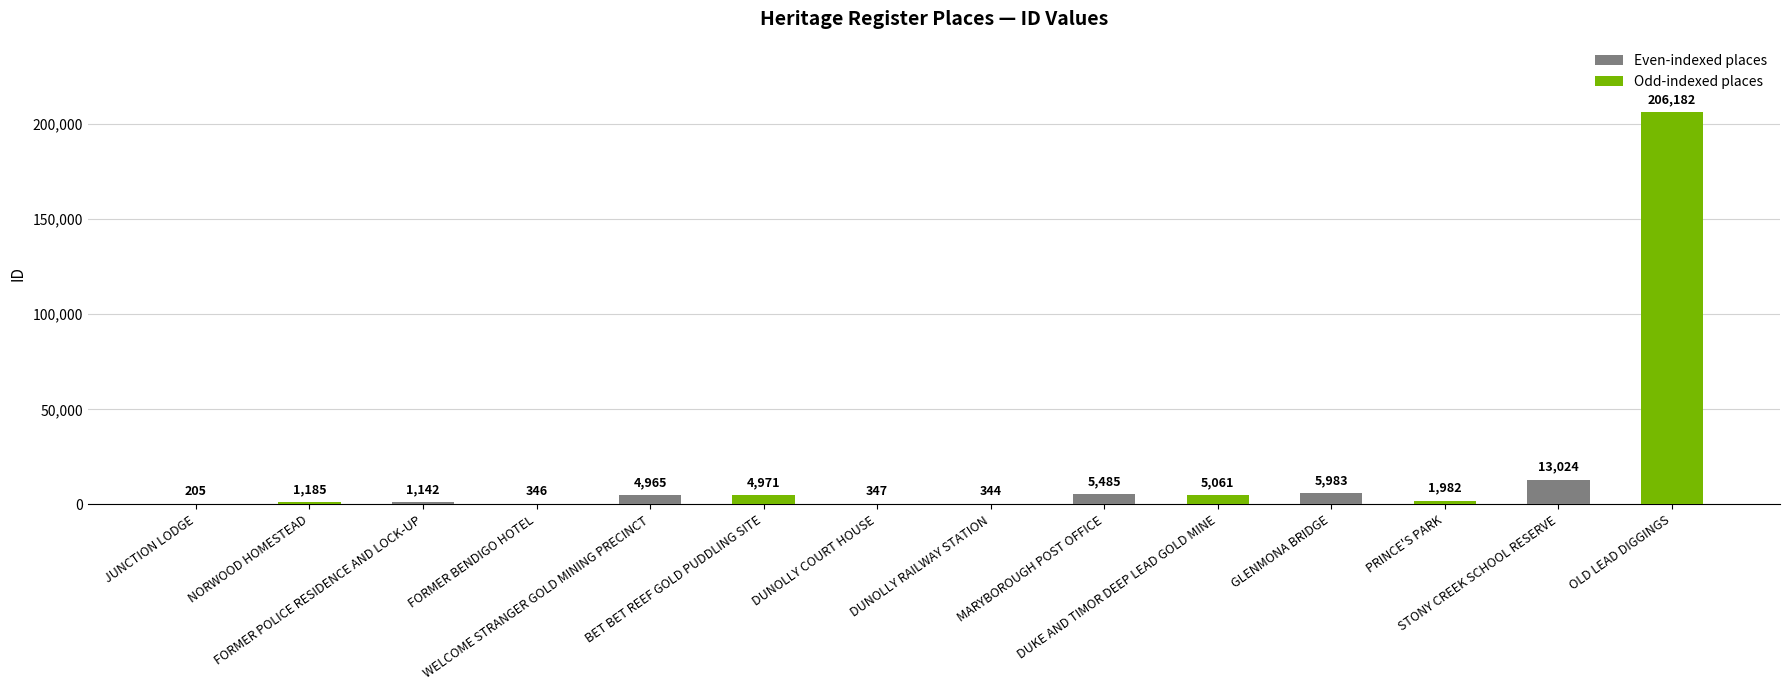

Reading left to right, list all the values displayed in this chart.

JUNCTION LODGE=205	NORWOOD HOMESTEAD=1185	FORMER POLICE RESIDENCE AND LOCK-UP=1142	FORMER BENDIGO HOTEL=346	WELCOME STRANGER GOLD MINING PRECINCT=4965	BET BET REEF GOLD PUDDLING SITE=4971	DUNOLLY COURT HOUSE=347	DUNOLLY RAILWAY STATION=344	MARYBOROUGH POST OFFICE=5485	DUKE AND TIMOR DEEP LEAD GOLD MINE=5061	GLENMONA BRIDGE=5983	PRINCE'S PARK=1982	STONY CREEK SCHOOL RESERVE=13024	OLD LEAD DIGGINGS=206182